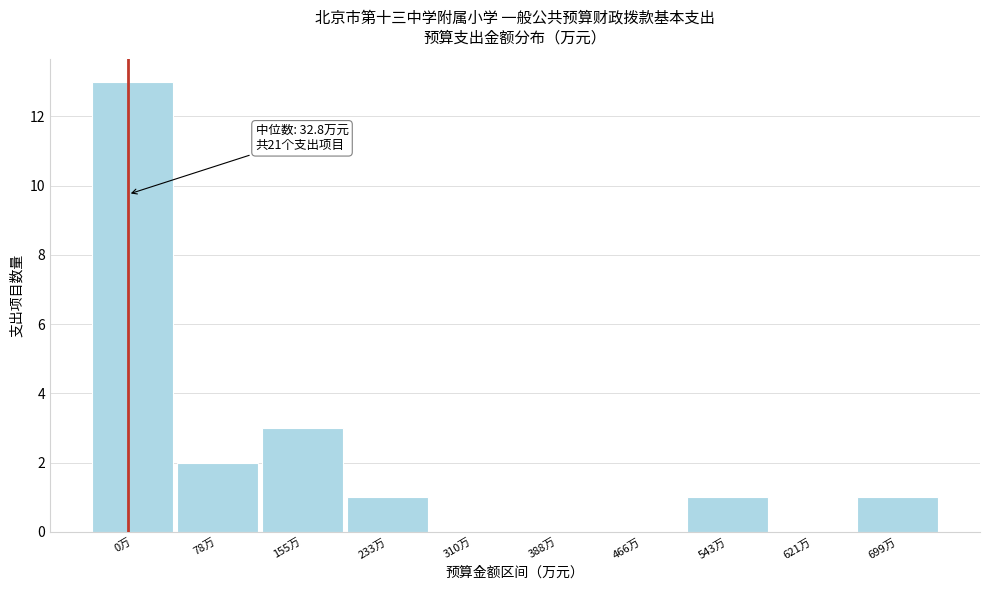

Reading left to right, list all the values displayed in this chart.

0万=13	78万=2	155万=3	233万=1	310万=0	388万=0	466万=0	543万=1	621万=0	699万=1